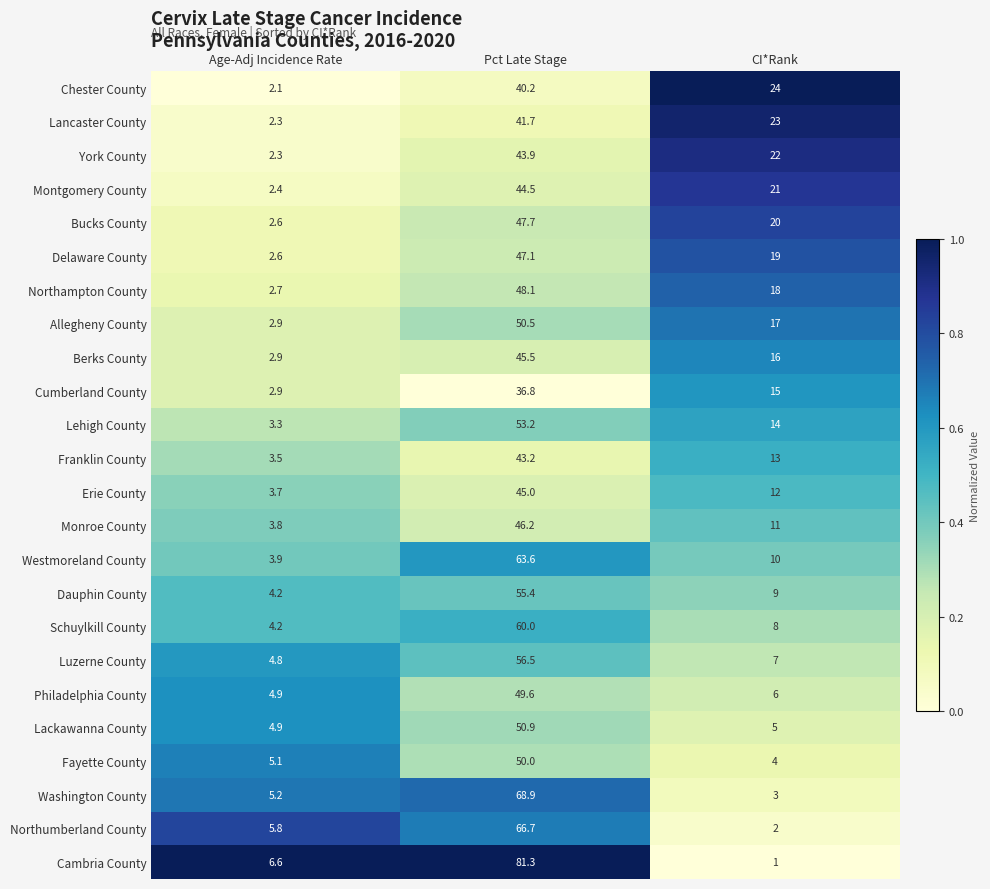

The Bucks County series shows 20.0 at CI*Rank. True or false?

True